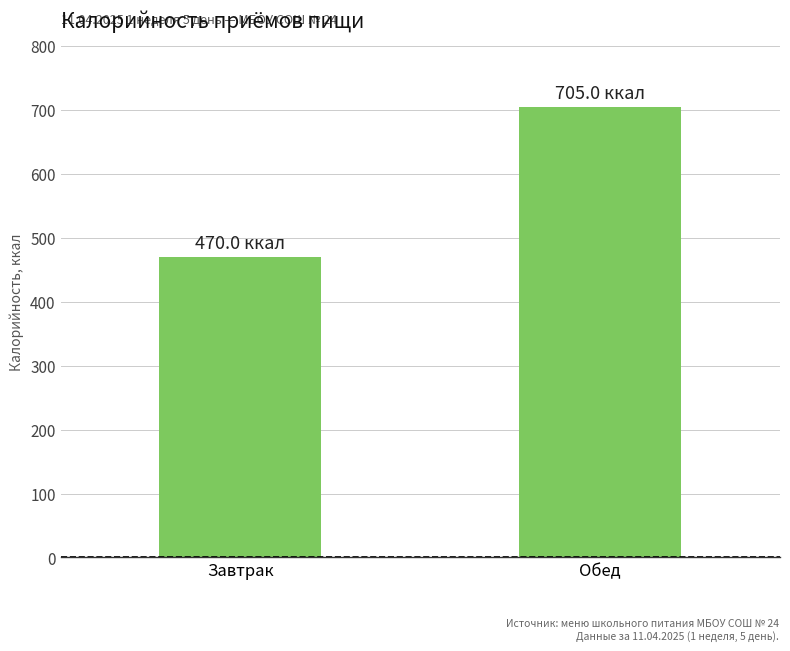

What is the greatest value displayed?

705.0